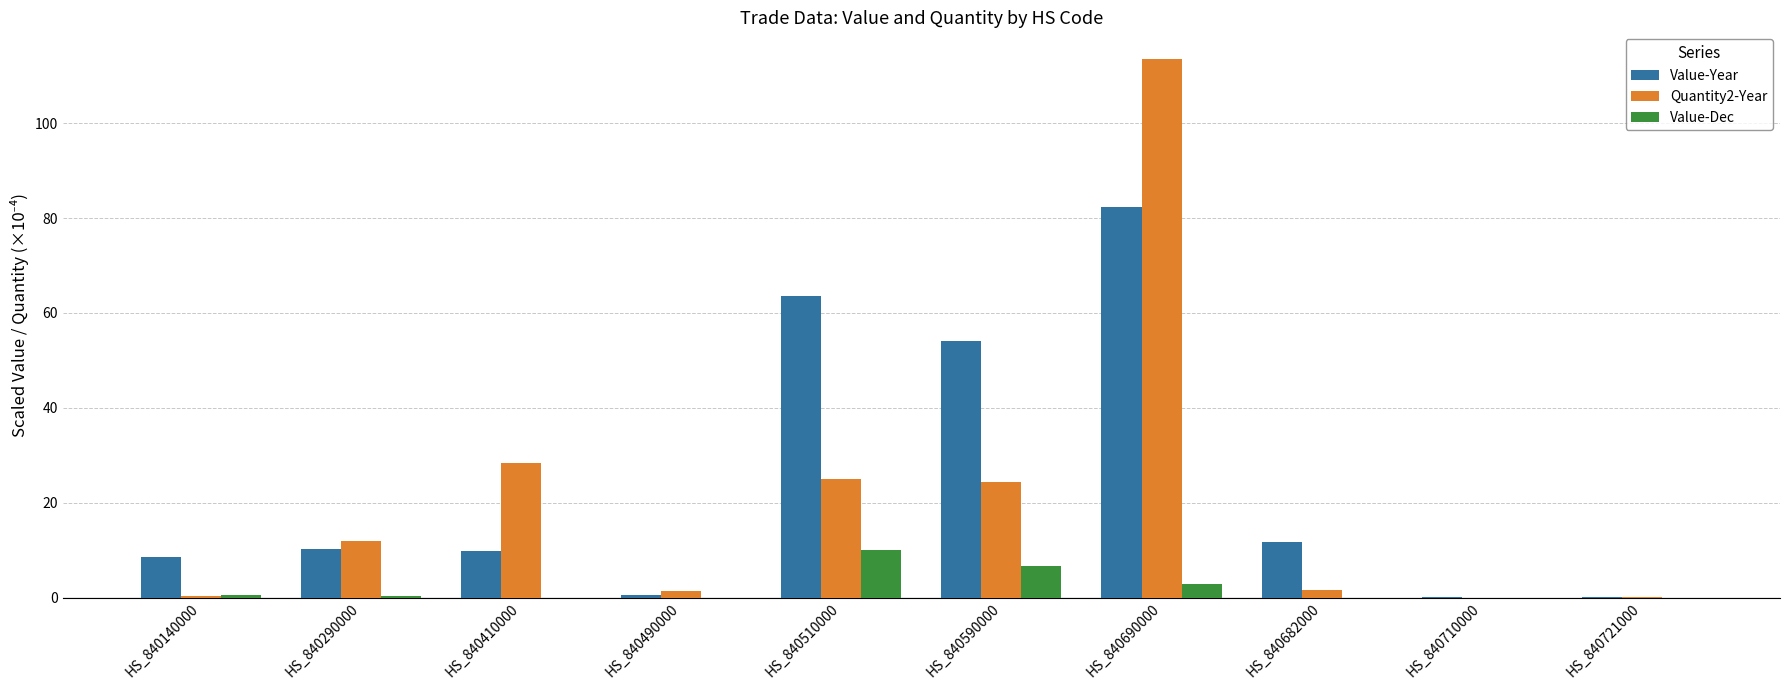

Is the value of Value-Year at HS_840590000 greater than the value of Value-Dec at HS_840490000?

Yes